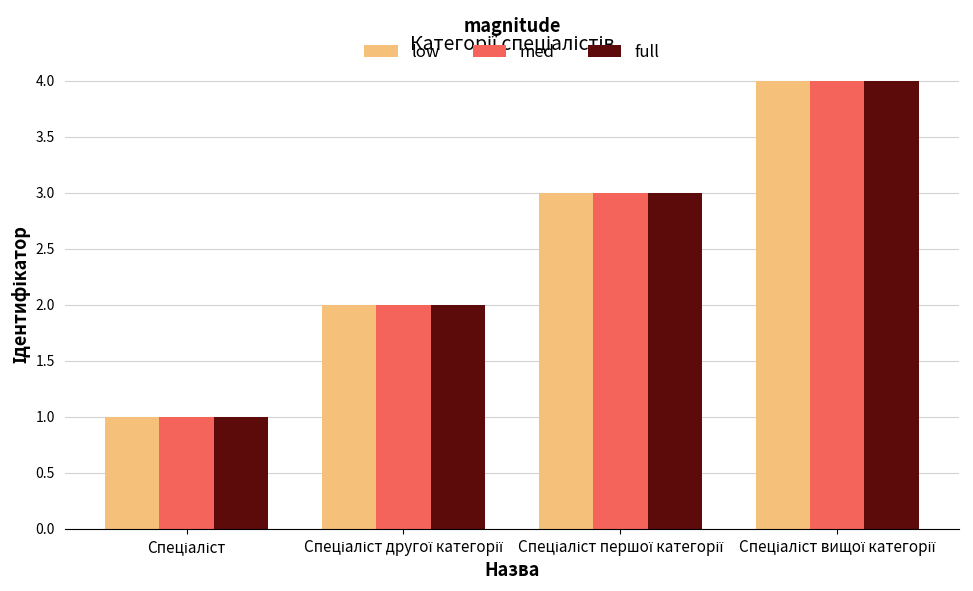

What is the highest value of the full series?

4